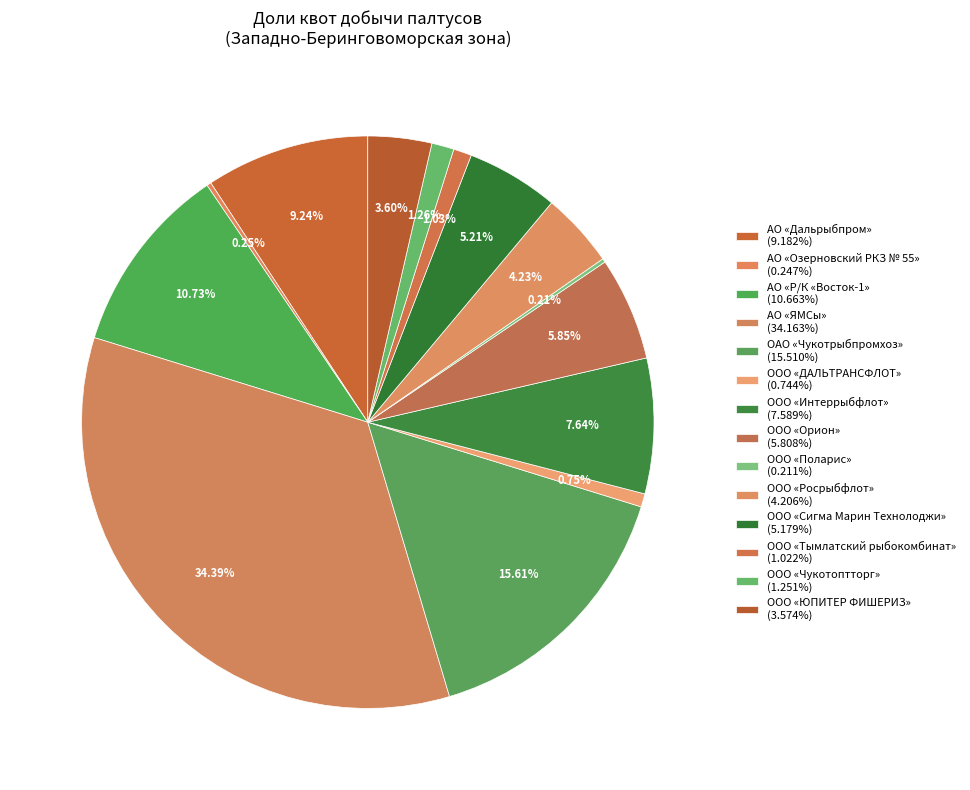

The ОАО «Чукотрыбпромхоз» slice represents 6% of the pie. True or false?

False